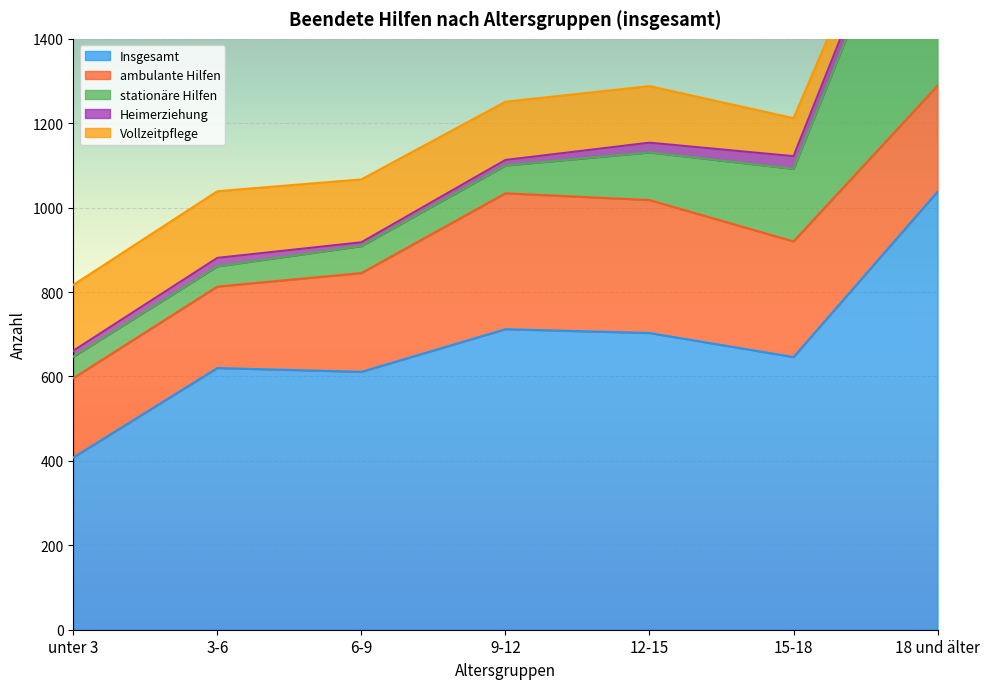

What is the total value across all series at unter 3?

817